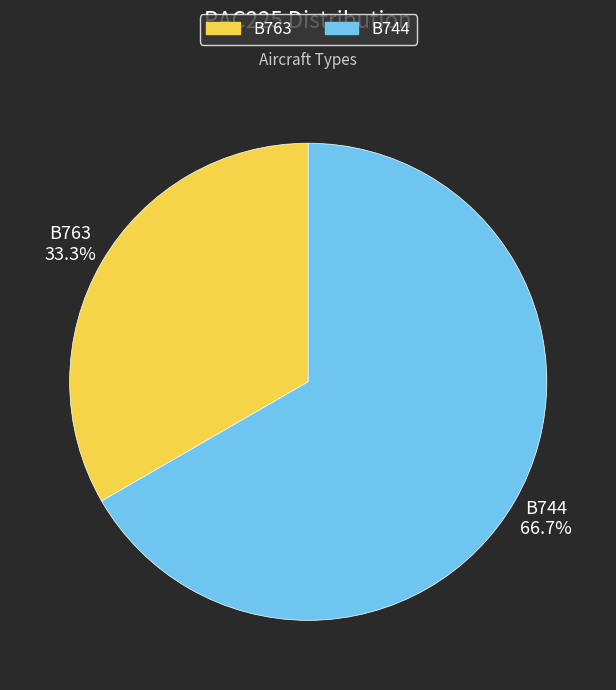

True or false: B744 accounts for 67% of the total.

True